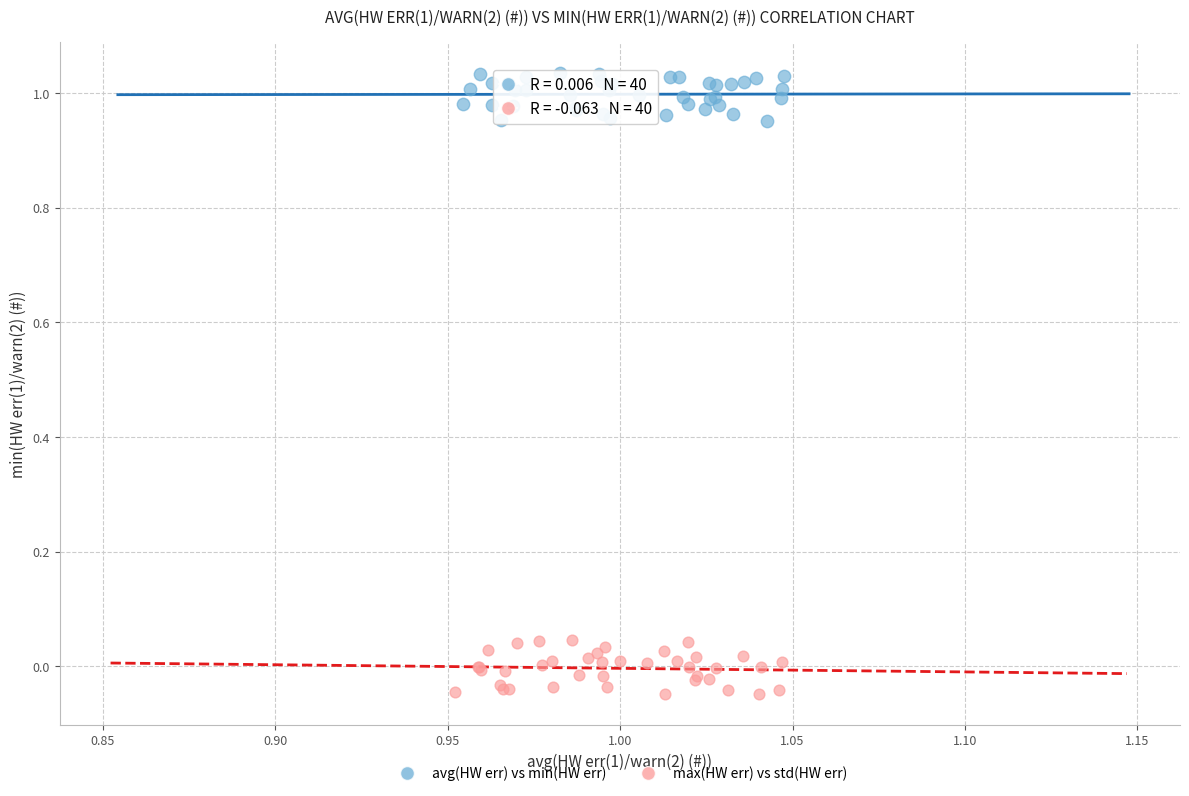

Which series contains the highest Y value?

avg(HW err) vs min(HW err)